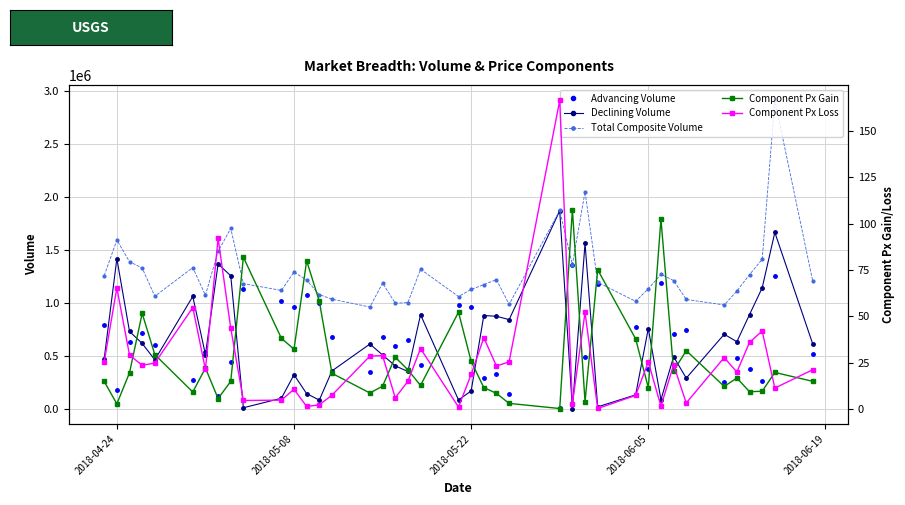

Rank the series by their maximum value, from highest to lowest.

Total Composite Volume, Declining Volume, Advancing Volume, Component Px Loss, Component Px Gain